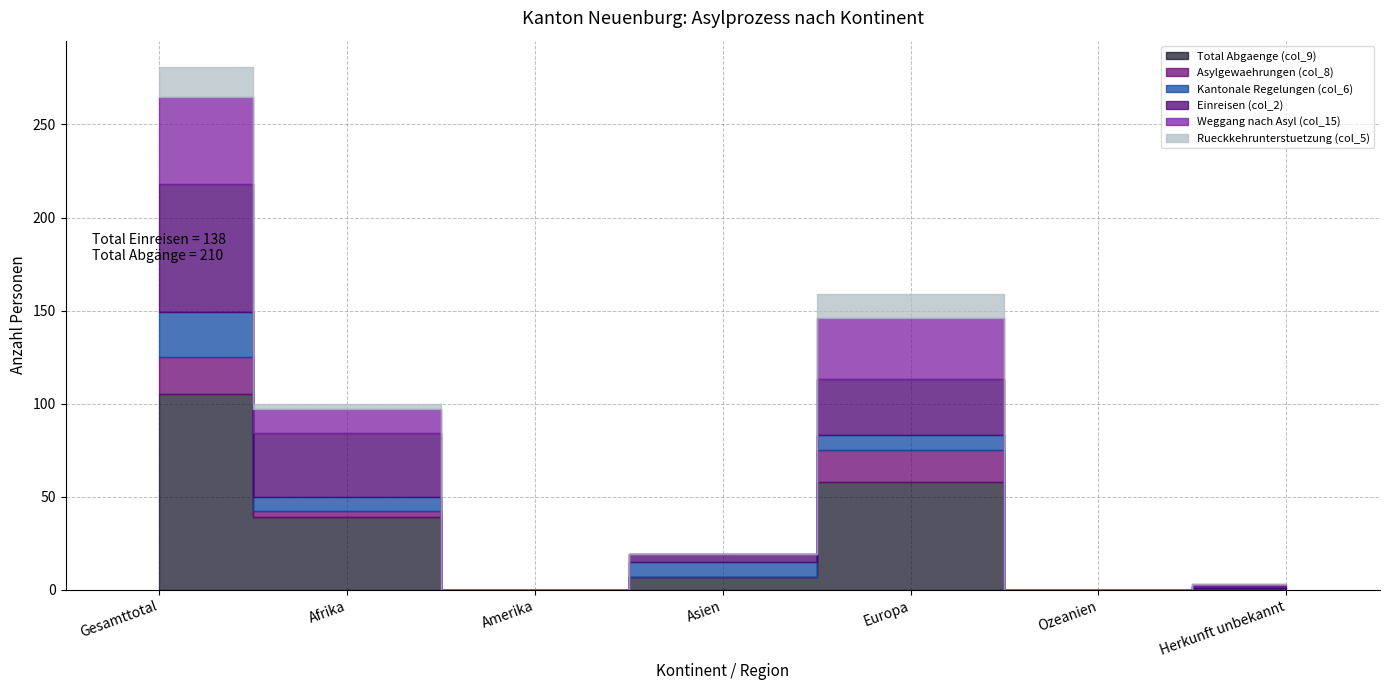

Between Amerika and Europa, which is larger?

Europa